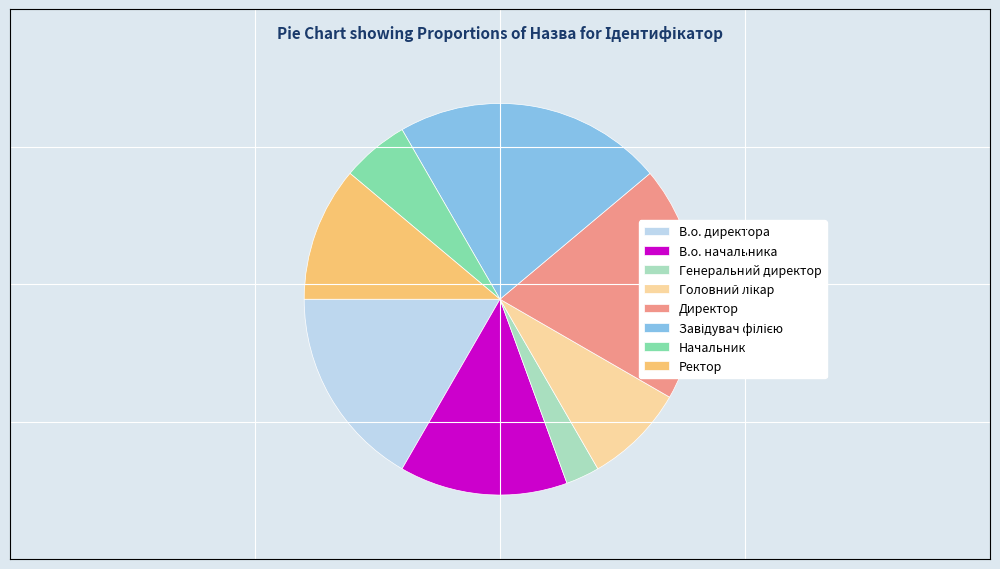

The Ректор slice represents 11% of the pie. True or false?

True